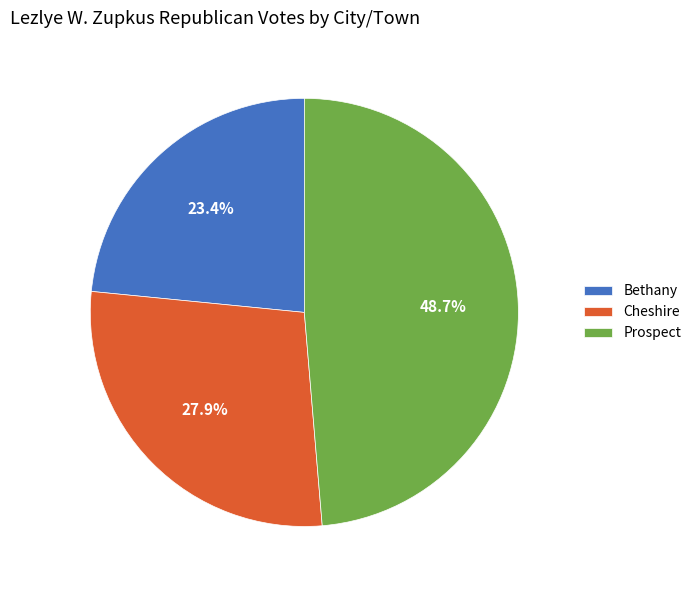

Do Prospect and Bethany together represent more than half of the pie?

Yes